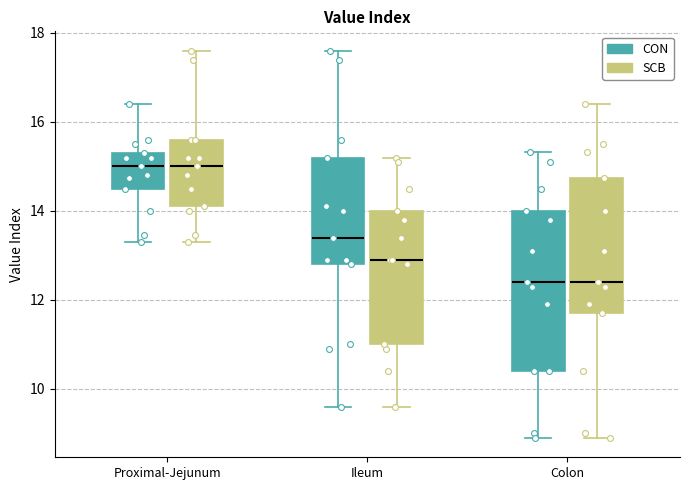

Reading left to right, transcribe this box plot: for each box, give where its median line is, the range the box spans, and where its two whiskers end, as read against the y-axis. The values are not printed on the chart, so give them approximately, as read against the axis.

Proximal-Jejunum (CON): median 15.0, box 14.6 to 15.4, whiskers 13.4 to 16.4
Proximal-Jejunum (SCB): median 15.0, box 14.2 to 15.6, whiskers 13.4 to 17.6
Ileum (CON): median 13.4, box 12.8 to 15.2, whiskers 9.6 to 17.6
Ileum (SCB): median 13.0, box 11.0 to 14.0, whiskers 9.6 to 15.2
Colon (CON): median 12.4, box 10.4 to 14.0, whiskers 9.0 to 15.4
Colon (SCB): median 12.4, box 11.8 to 14.8, whiskers 9.0 to 16.4